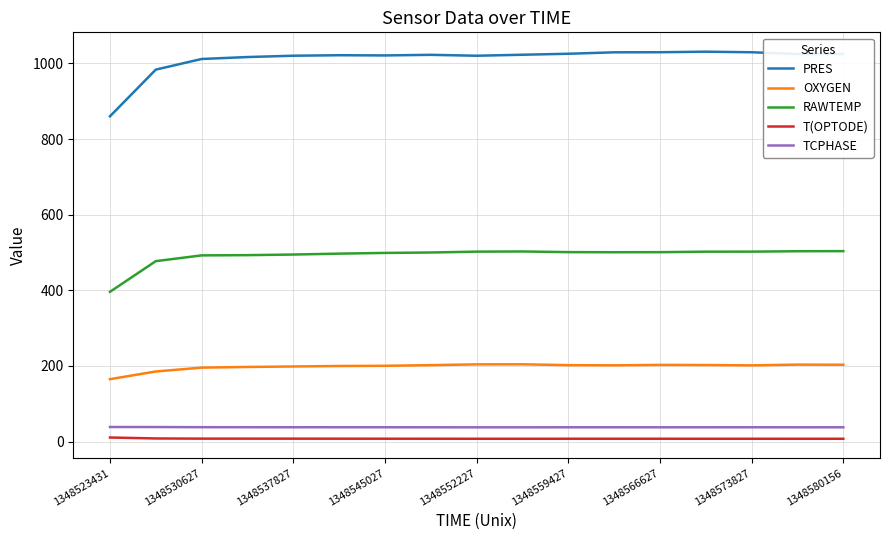

What is the greatest value displayed?

1031.0